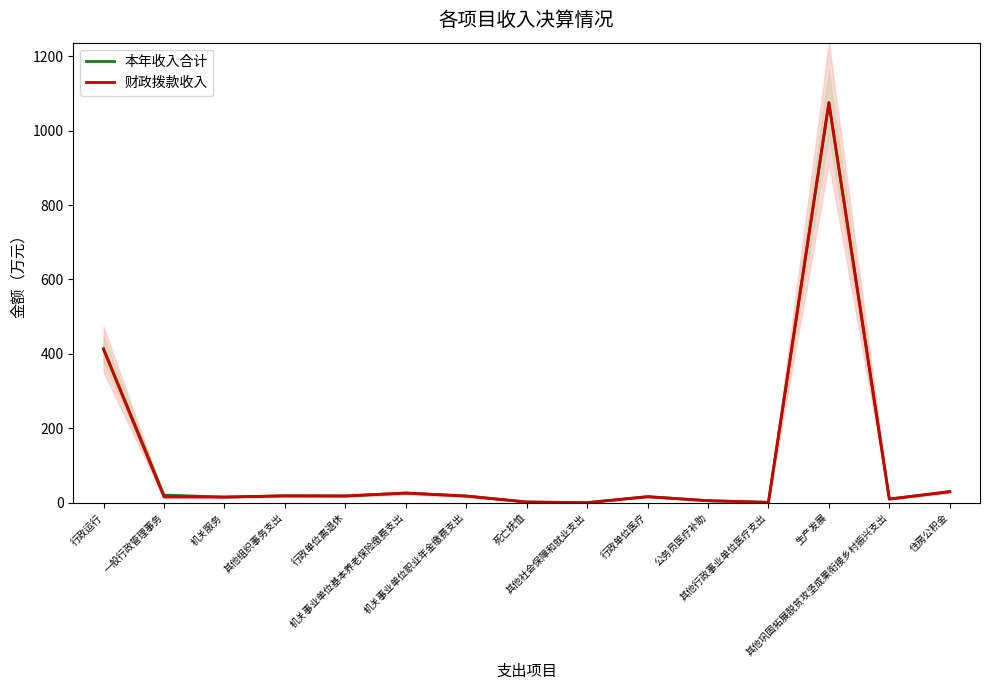

Rank the series at 其他社会保障和就业支出 from highest to lowest value.

本年收入合计, 财政拨款收入